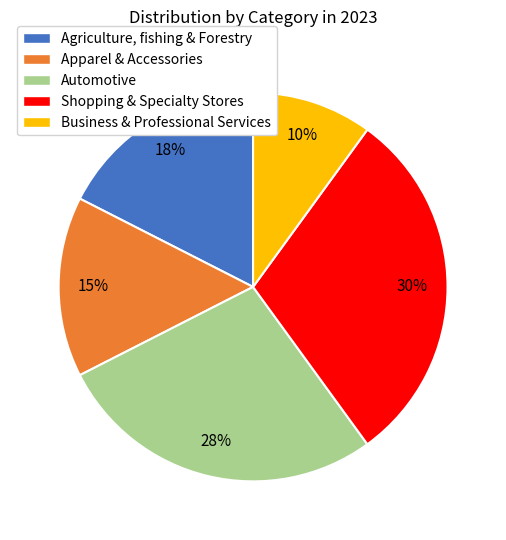

Rank the categories by value from lowest to highest.

Business & Professional Services, Apparel & Accessories, Agriculture, fishing & Forestry, Automotive, Shopping & Specialty Stores